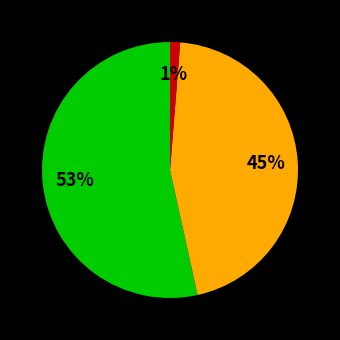

To the nearest percent, what is the average slice percentage?

33%